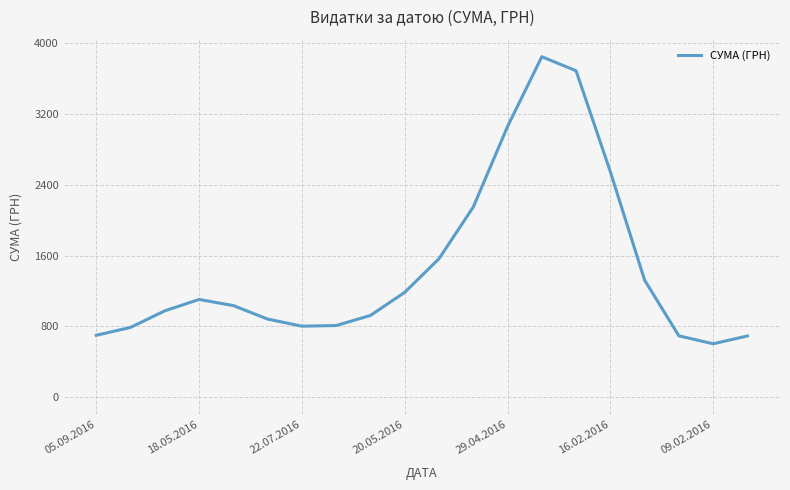

What is the minimum value shown in the chart?

604.9